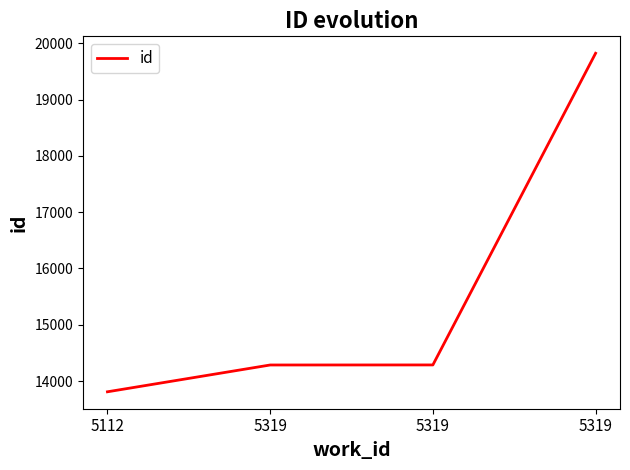

List the labels in order of value, smallest first.

5112, 5319, 5319, 5319